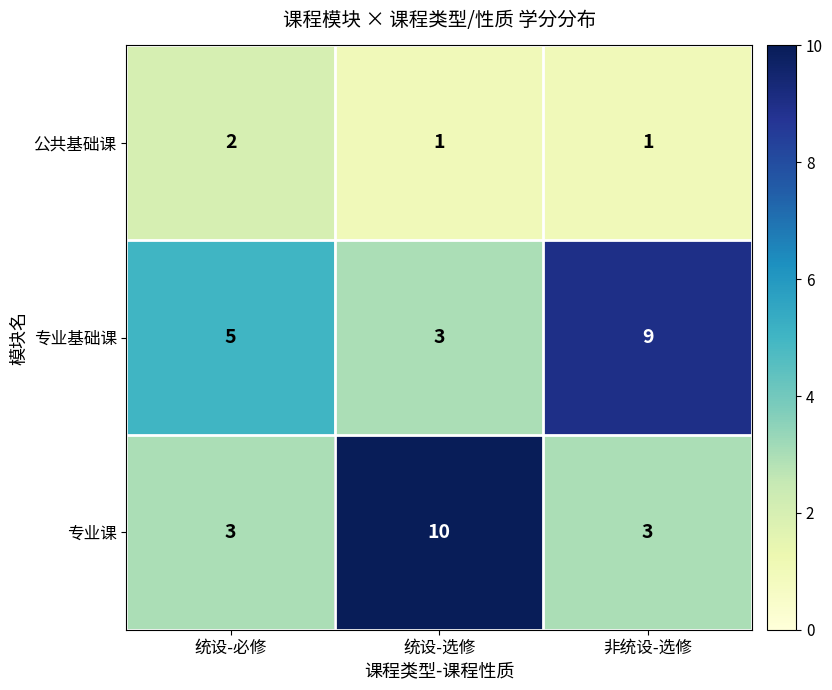

Reading left to right, extract all data points from this chart.

公共基础课: 统设-必修=2	统设-选修=1	非统设-选修=1
专业基础课: 统设-必修=5	统设-选修=3	非统设-选修=9
专业课: 统设-必修=3	统设-选修=10	非统设-选修=3